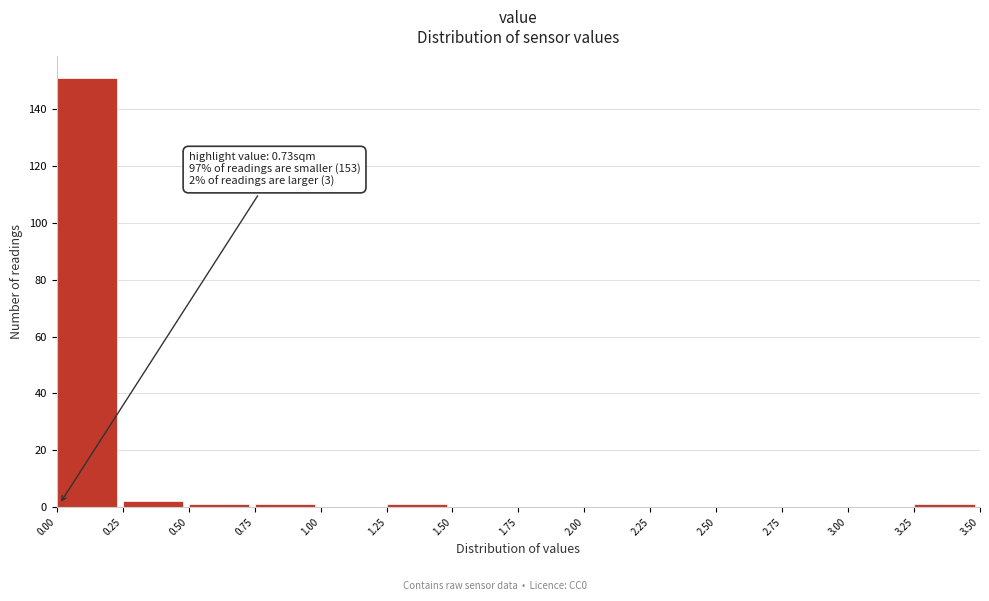

Which range on the x-axis has the tallest bar?

0.00 to 0.25